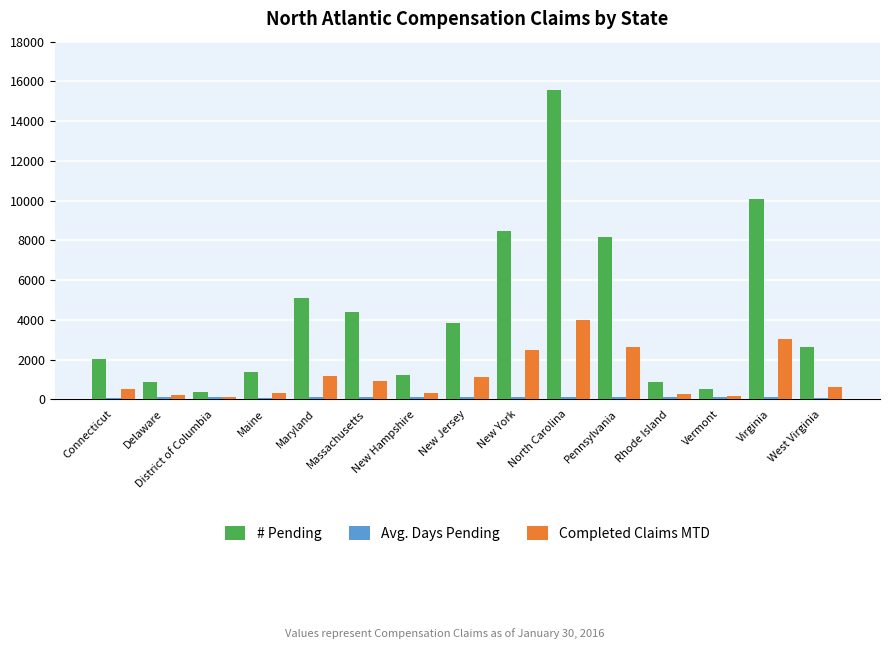

At which label is # Pending closest to 7981?

Pennsylvania